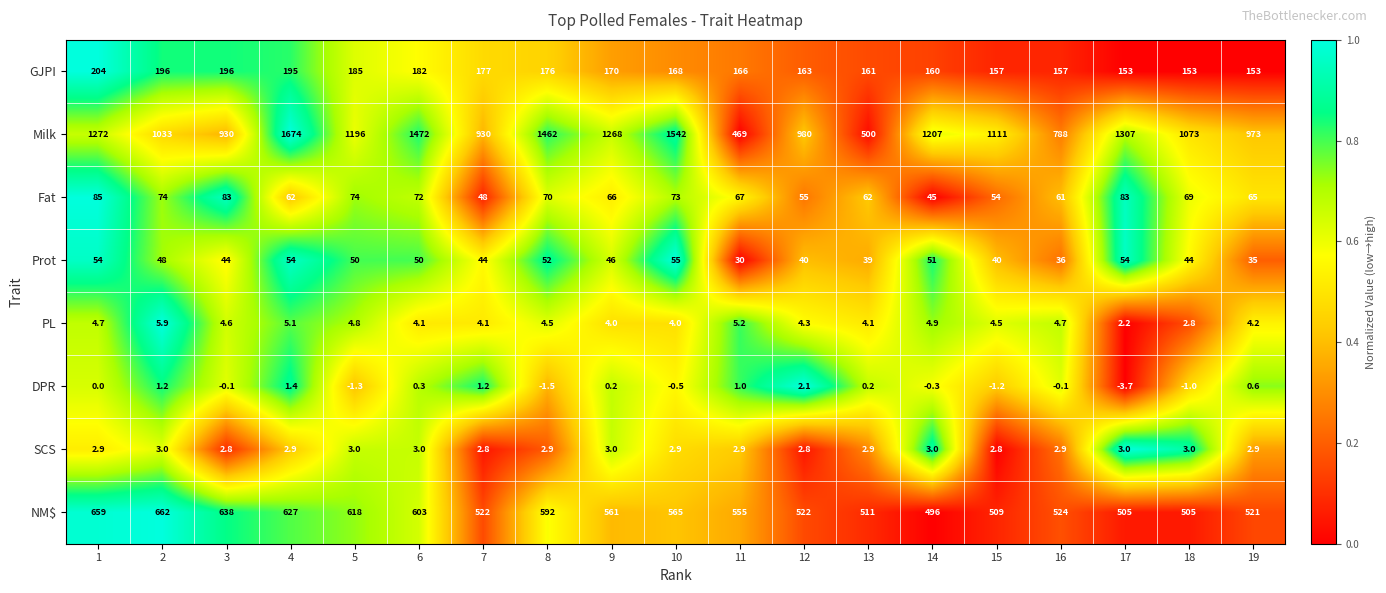

List the series in order of their peak value, highest first.

Milk, NM$, GJPI, Fat, Prot, PL, SCS, DPR